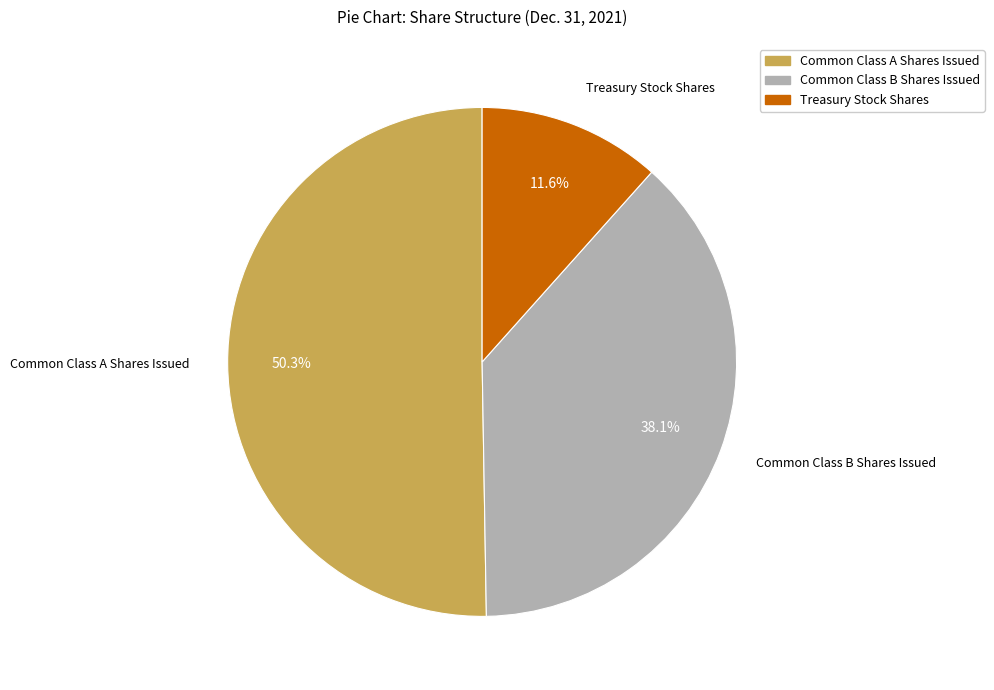

Combined, do Treasury Stock Shares and Common Class B Shares Issued account for over 50%?

No